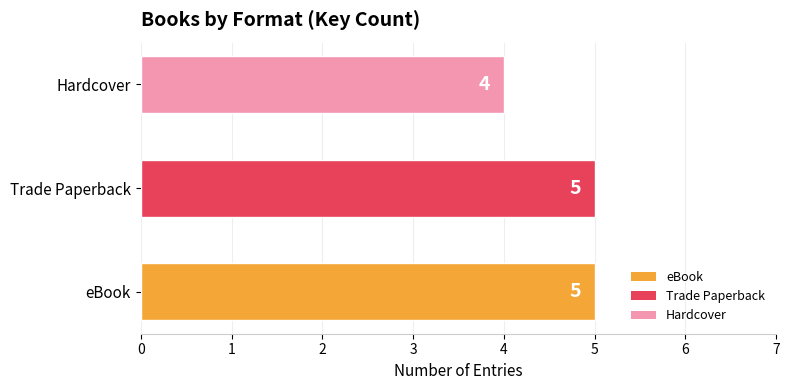

Does the chart contain any negative values?

No